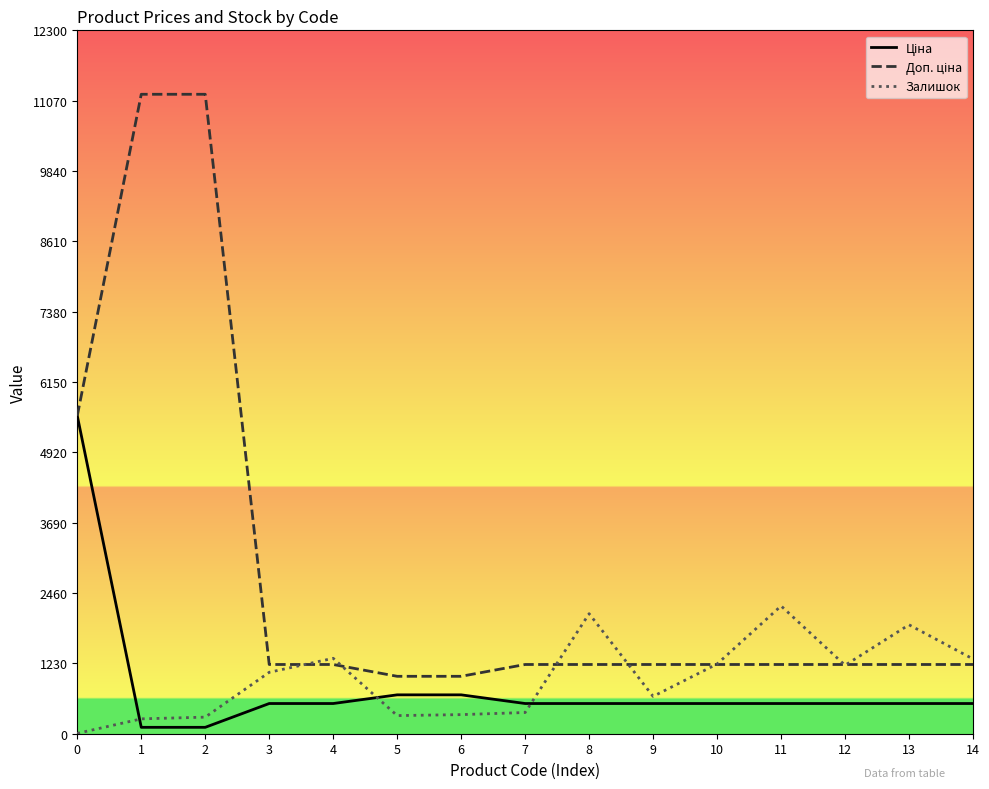

What is the greatest value displayed?

11182.0